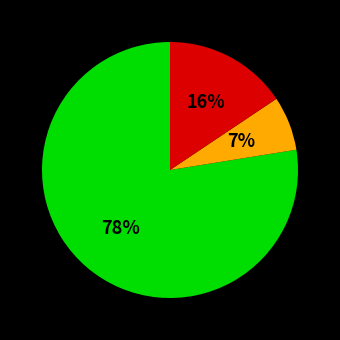

Is there any slice that represents more than half of the pie?

Yes